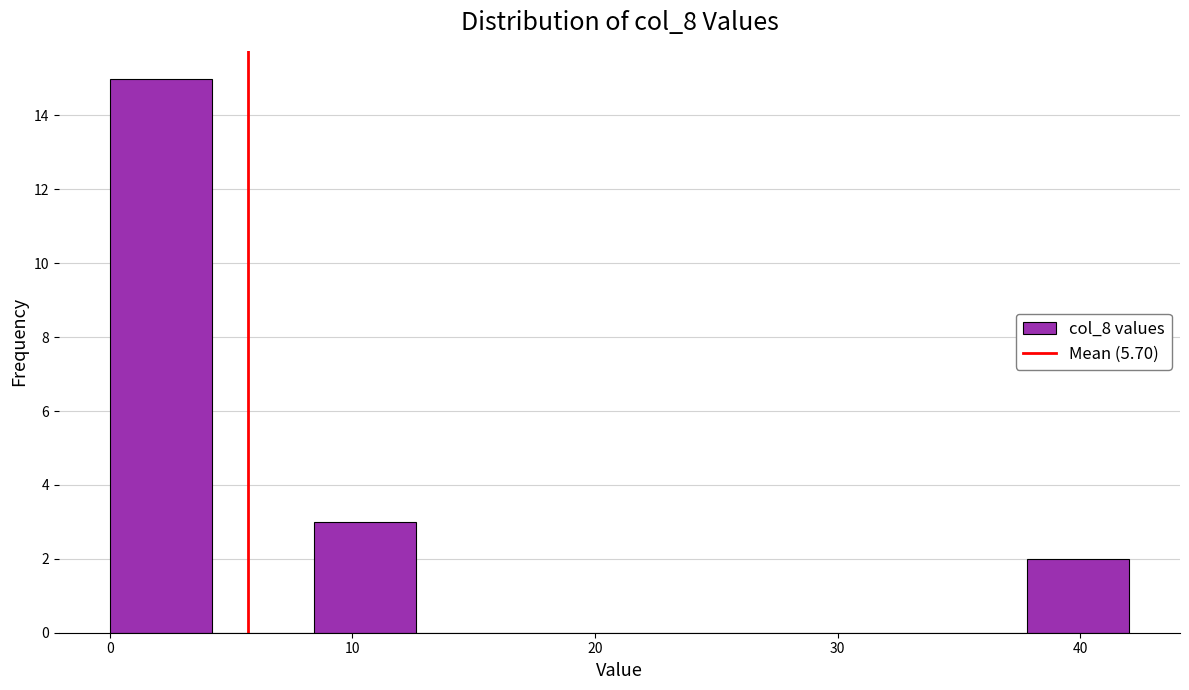

Which range on the x-axis has the tallest bar?

0.0 to 4.2